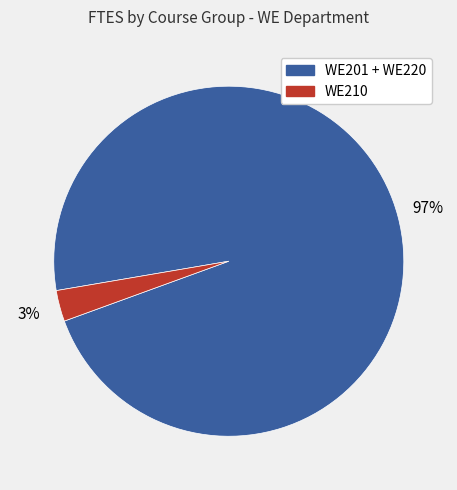

Does any single category account for the majority?

Yes